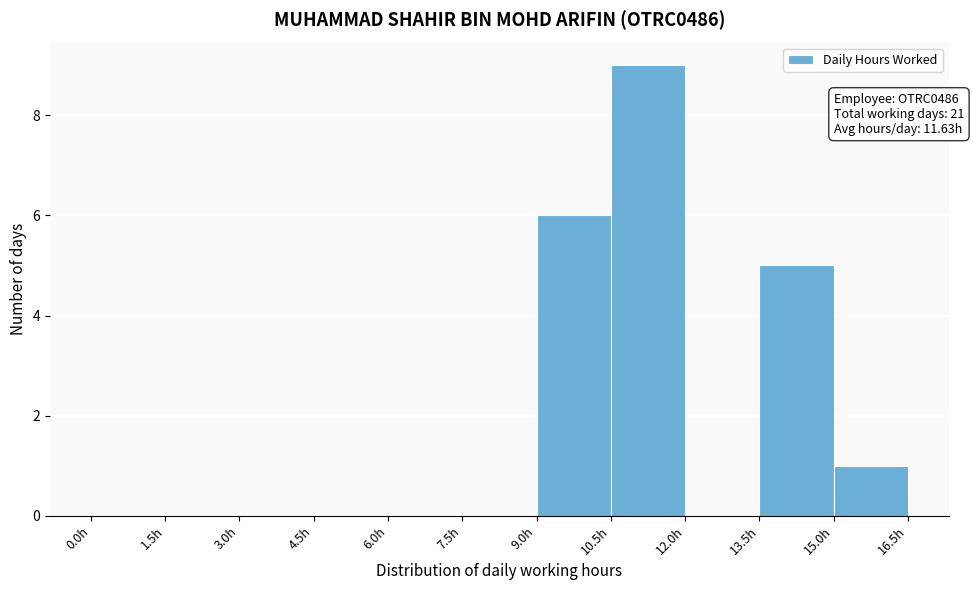

Which range on the x-axis has the tallest bar?

10.5 to 12.0